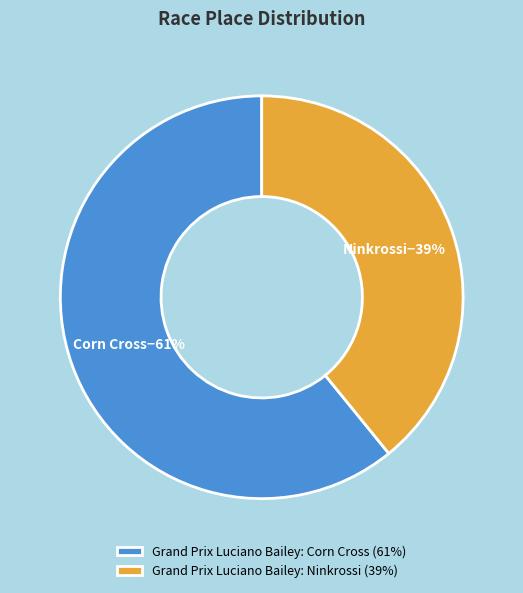

Combined, do Grand Prix Luciano Bailey: Ninkrossi and Grand Prix Luciano Bailey: Corn Cross account for over 50%?

Yes